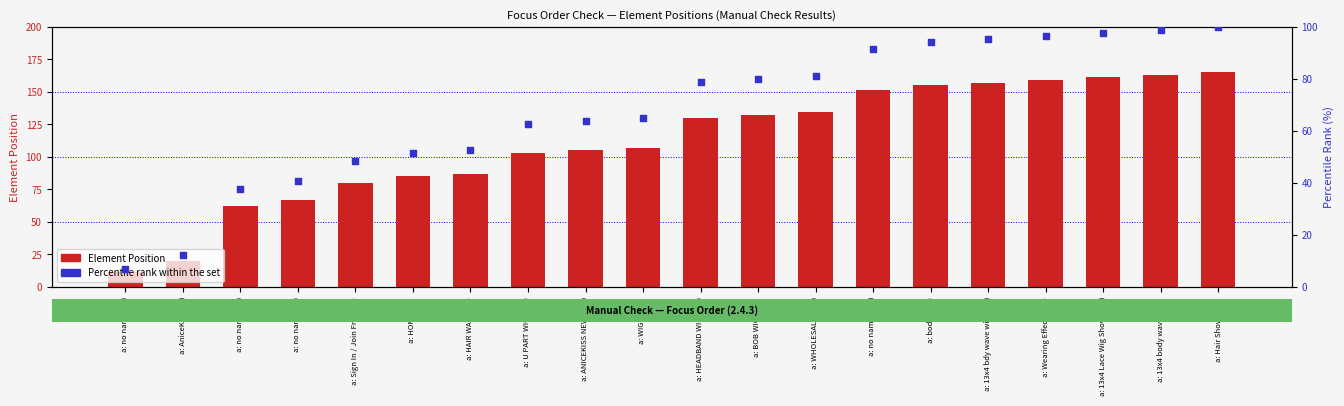

Is the value of Element Position at a: AniceKiss (20) greater than the value of Percentile Rank within set at a: 13x4 body wave (163)?

No